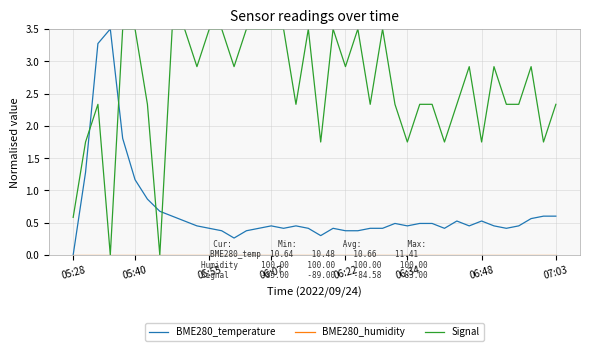

What is the maximum value shown in the chart?

3.5